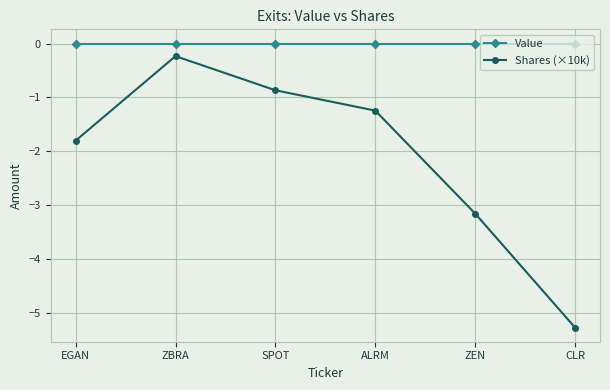

Which series has the largest total across all categories?

Value